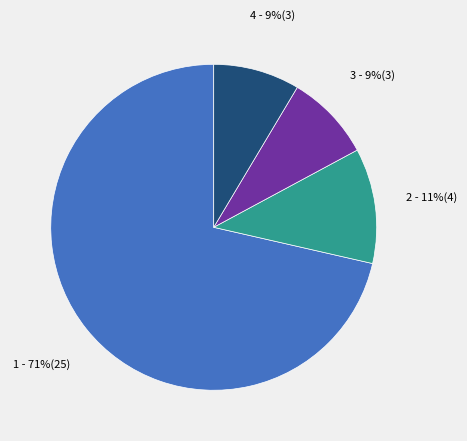

Is there a majority slice in this chart?

Yes